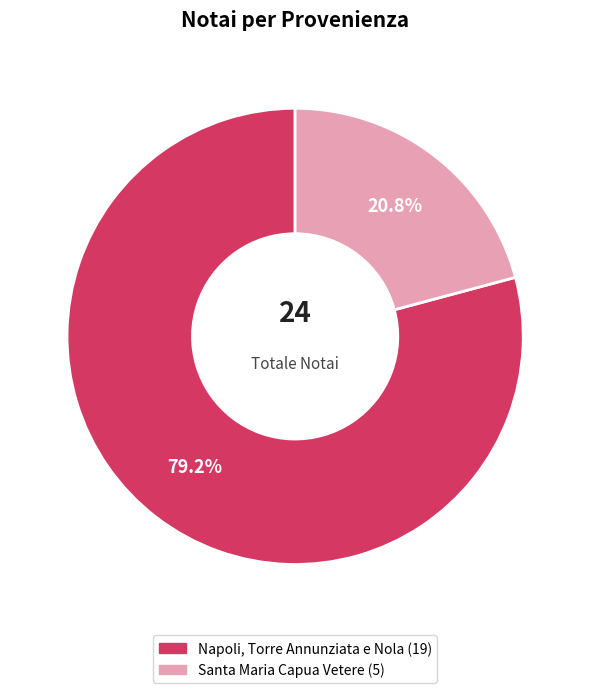

To the nearest percent, what is the difference between the largest and smallest slice percentages?

58%